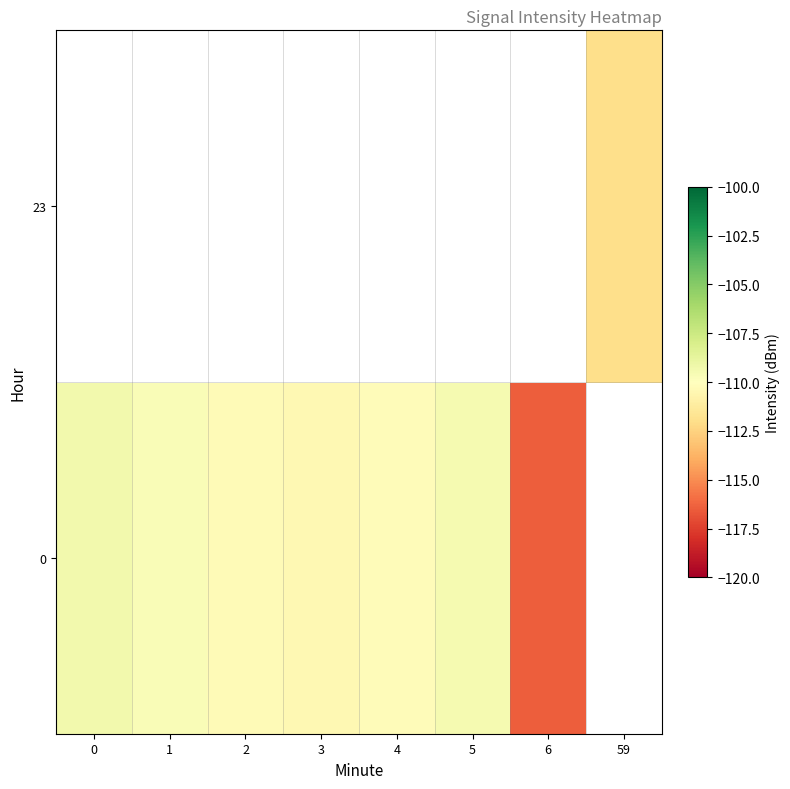

The value of 0 at 5 is -109.5. True or false?

True